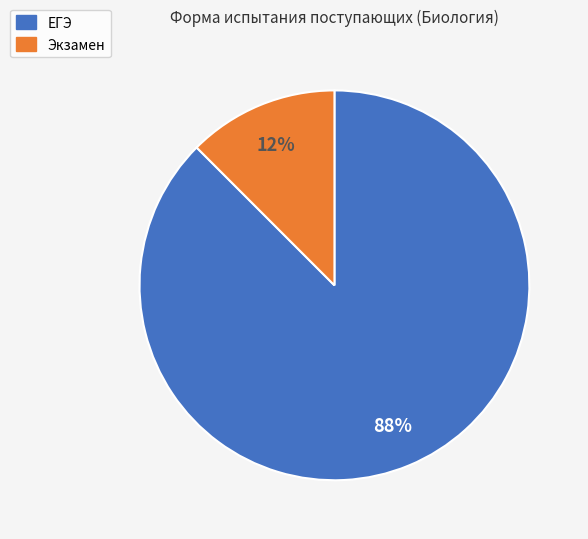

Is it true that ЕГЭ is 75% of the pie?

False